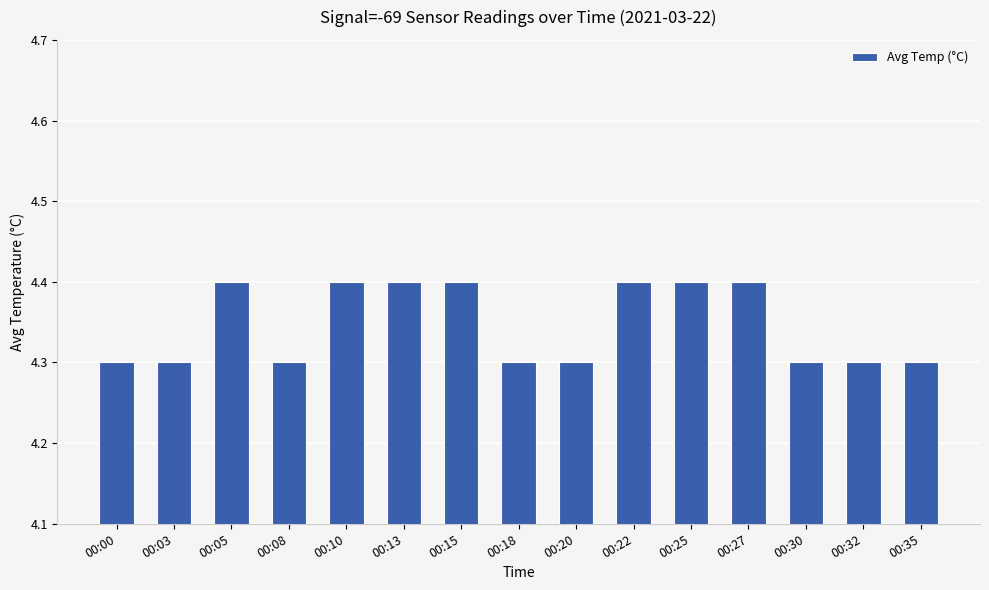

What is the value of the 15th bar from the left?

4.3